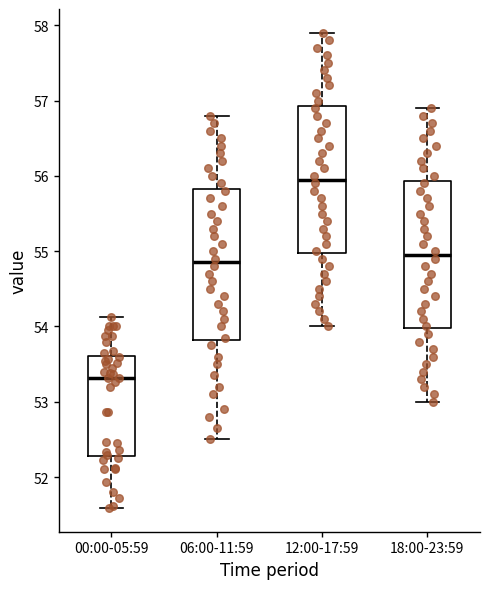

Reading left to right, transcribe this box plot: for each box, give where its median line is, the range the box spans, and where its two whiskers end, as read against the y-axis. The values are not printed on the chart, so give them approximately, as read against the axis.

00:00-05:59: median 53.3, box 52.3 to 53.6, whiskers 51.6 to 54.1
06:00-11:59: median 54.9, box 53.8 to 55.8, whiskers 52.5 to 56.8
12:00-17:59: median 56.0, box 55.0 to 56.9, whiskers 54.0 to 57.9
18:00-23:59: median 55.0, box 54.0 to 55.9, whiskers 53.0 to 56.9